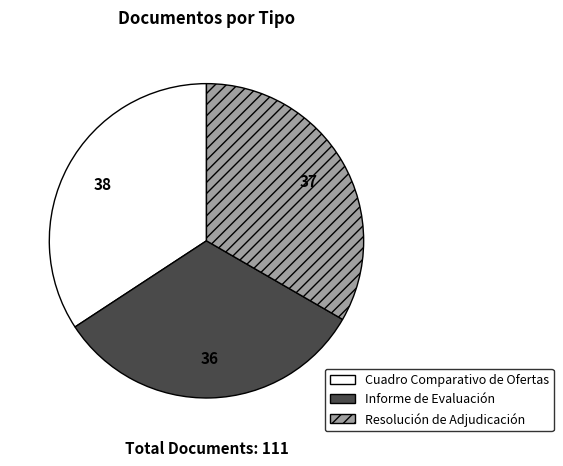

What is the smallest slice in the pie chart?

Informe de Evaluación